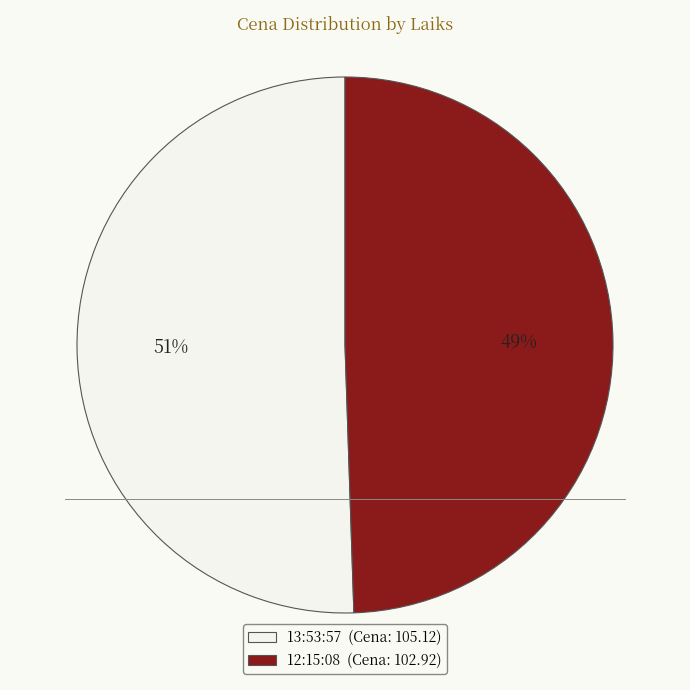

Which slice is the smallest?

12:15:08